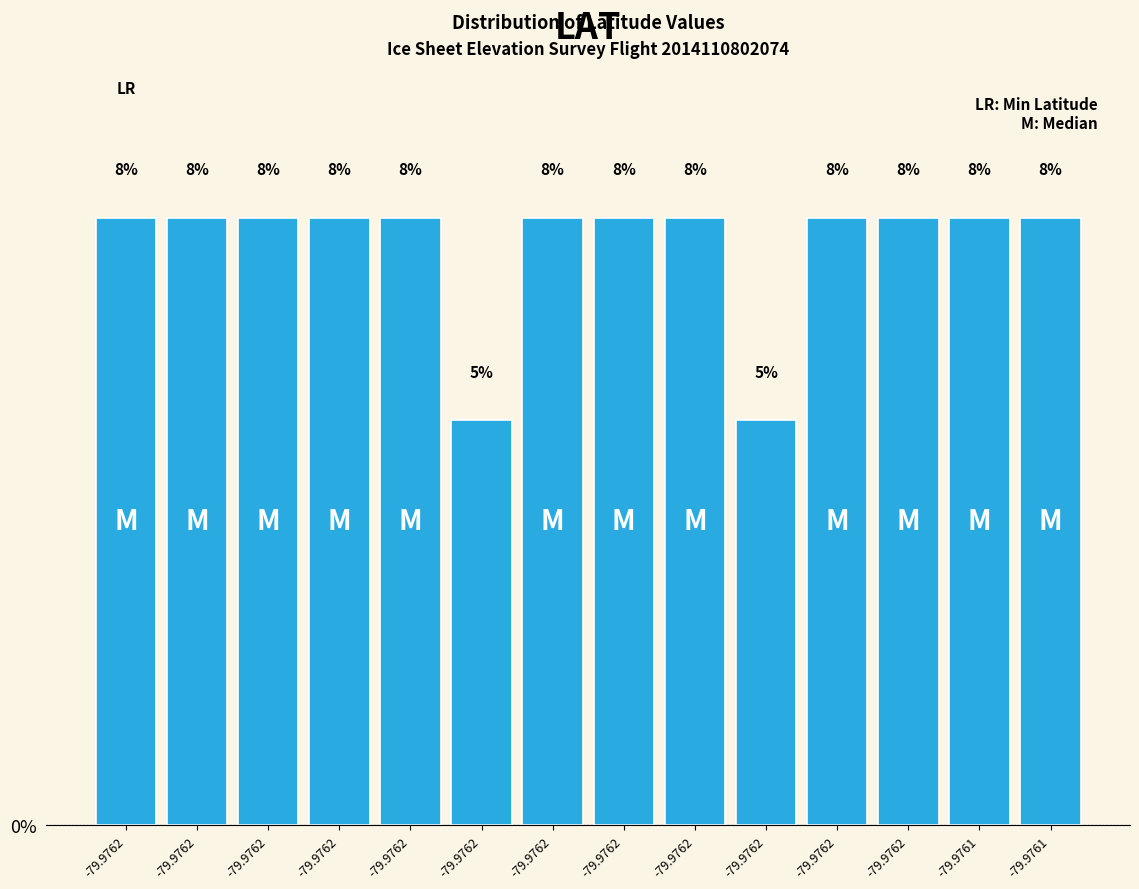

How many bars are there in total?

14